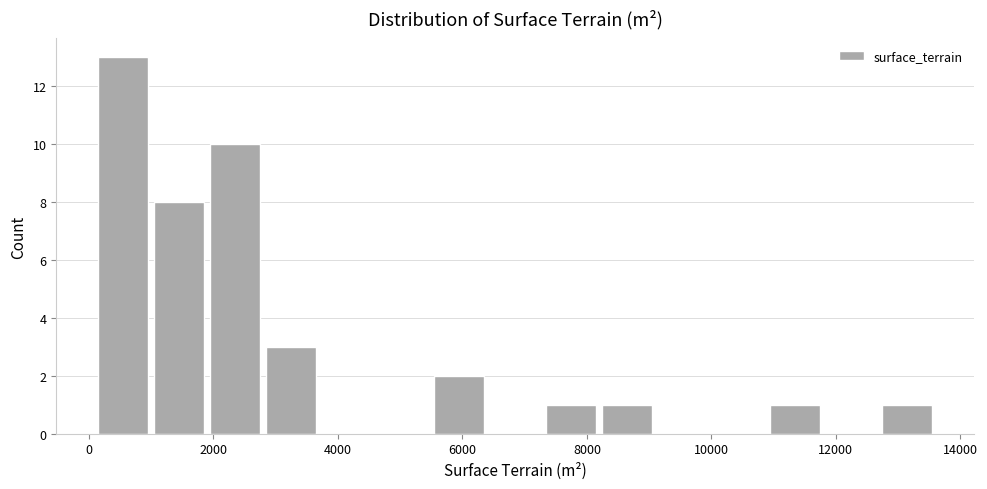

Reading left to right, list every bar in this chart as the range it spans on the x-axis followed by its height. Neither the bar edges nor the heights are printed on the chart, so give them approximately, as read against the axes.

200 to 1000: 13
1000 to 1800: 8
1800 to 2800: 10
2800 to 3600: 3
3600 to 4600: 0
4600 to 5400: 0
5400 to 6400: 2
6400 to 7200: 0
7200 to 8200: 1
8200 to 9000: 1
9000 to 10000: 0
10000 to 10800: 0
10800 to 11800: 1
11800 to 12600: 0
12600 to 13600: 1